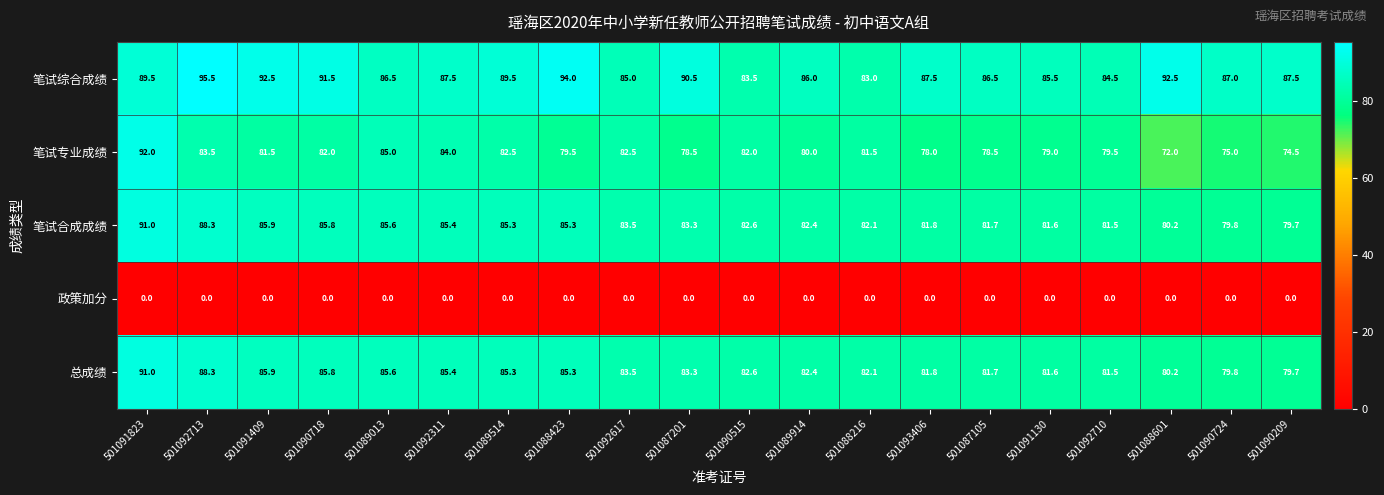

What is the sum of all 笔试专业成绩 values?

1611.0